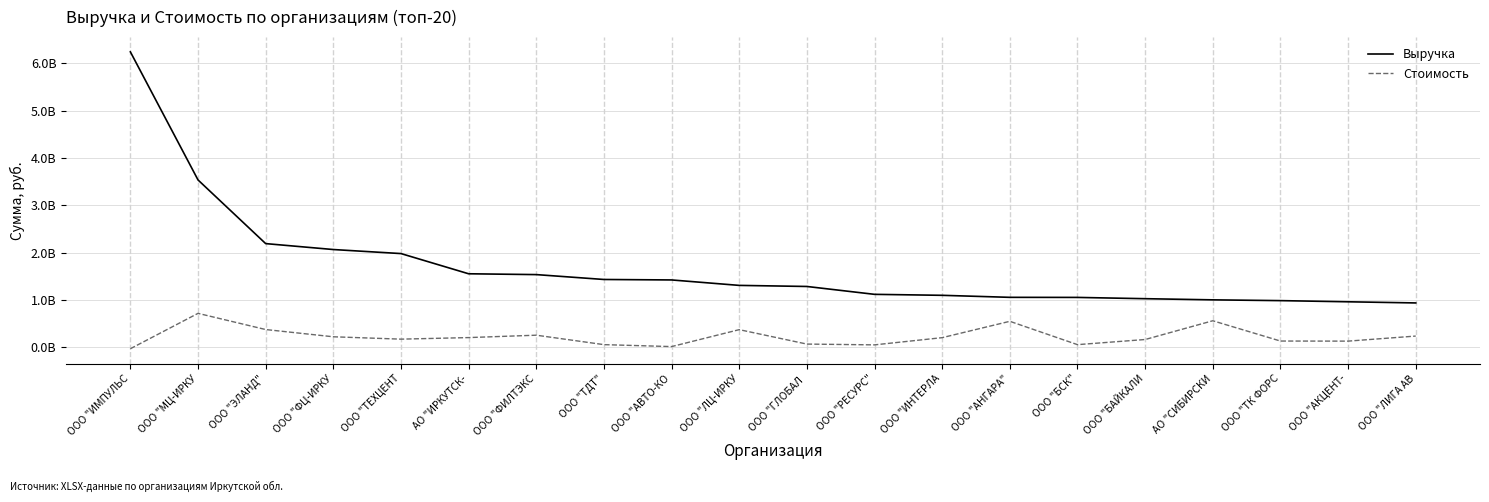

At which category is the sum across all series the highest?

ООО "ИМПУЛЬС